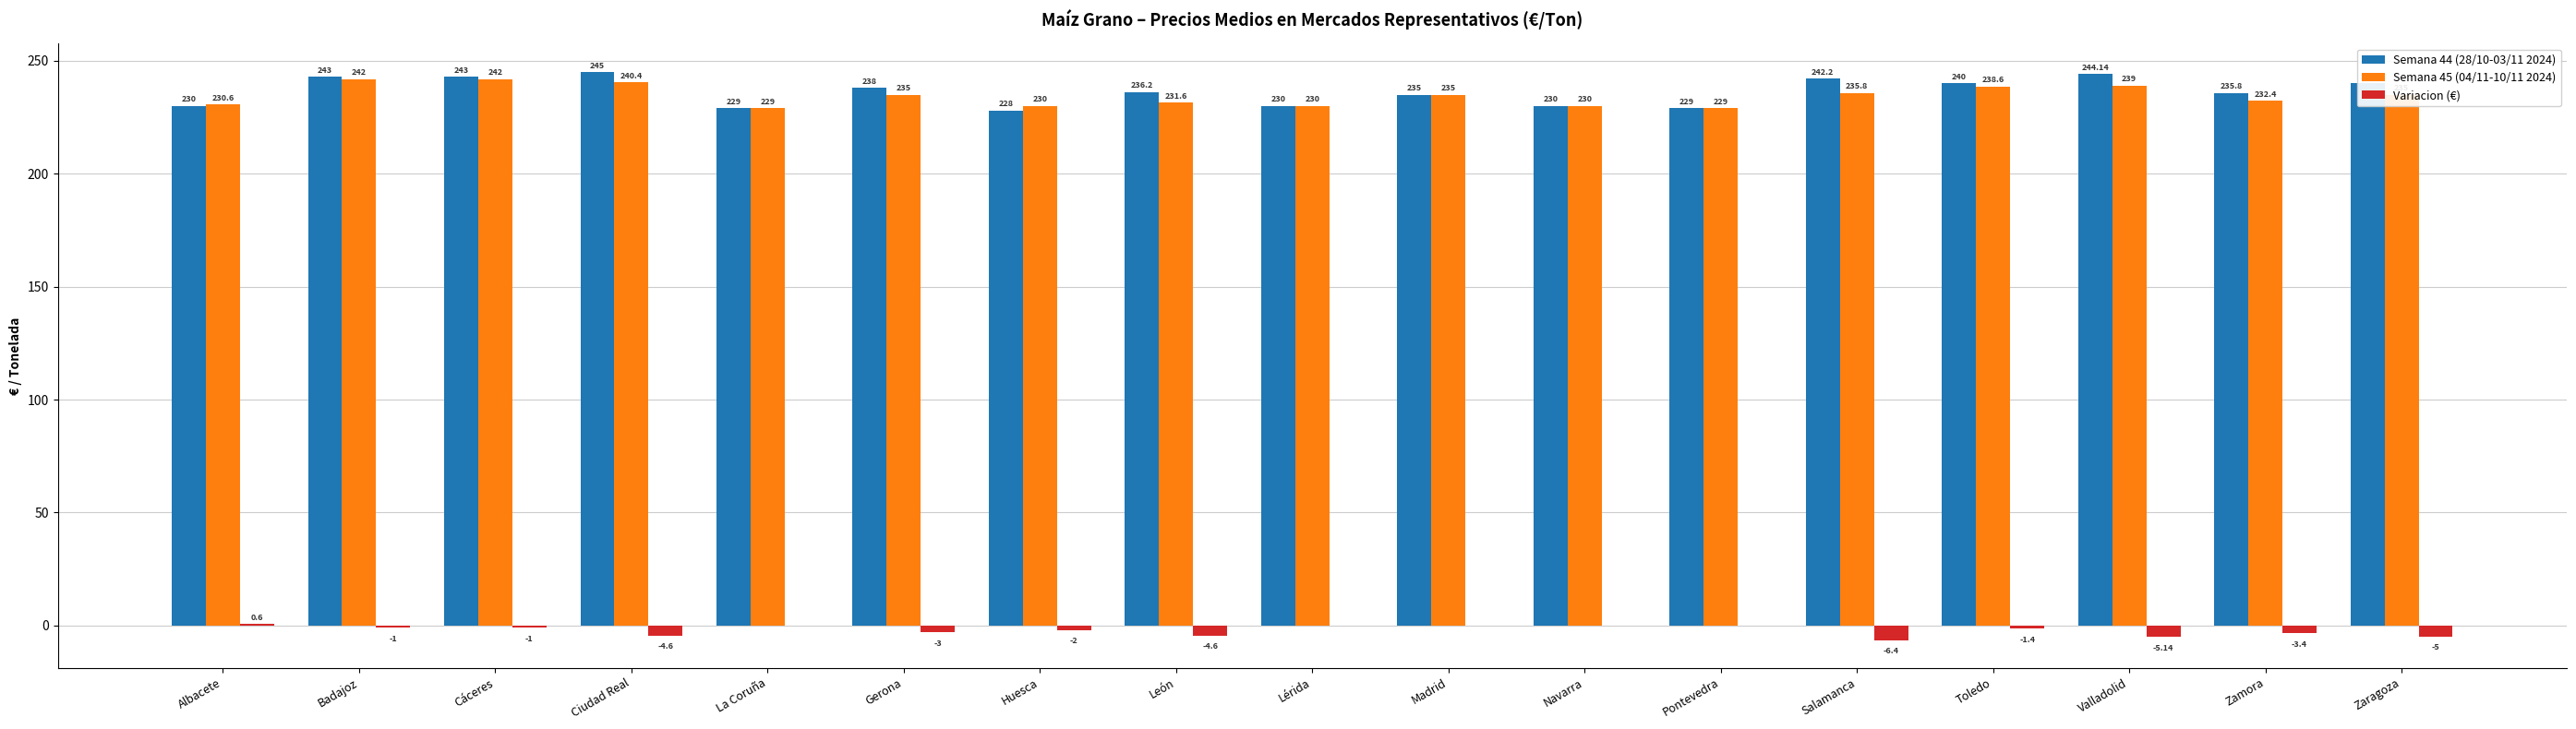

Which label corresponds to the largest value in the chart?

Ciudad Real